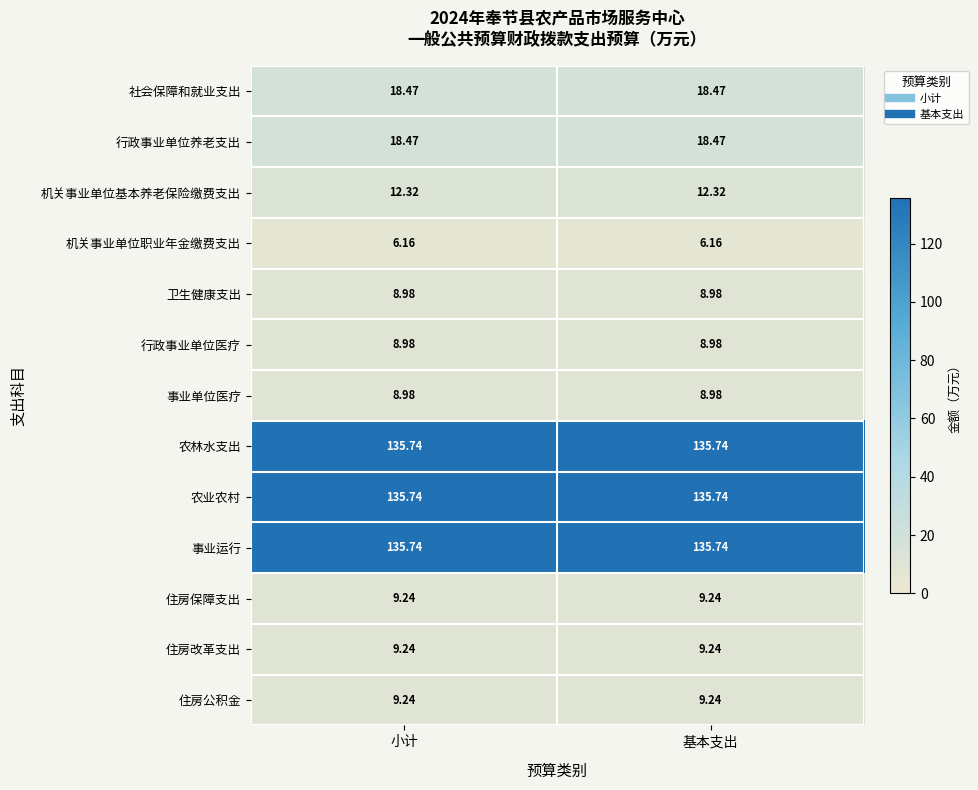

Reading left to right, transcribe all the data shown in this chart.

社会保障和就业支出: 小计=18.5	基本支出=18.5
行政事业单位养老支出: 小计=18.5	基本支出=18.5
机关事业单位基本养老保险缴费支出: 小计=12.3	基本支出=12.3
机关事业单位职业年金缴费支出: 小计=6.2	基本支出=6.2
卫生健康支出: 小计=9.0	基本支出=9.0
行政事业单位医疗: 小计=9.0	基本支出=9.0
事业单位医疗: 小计=9.0	基本支出=9.0
农林水支出: 小计=135.7	基本支出=135.7
农业农村: 小计=135.7	基本支出=135.7
事业运行: 小计=135.7	基本支出=135.7
住房保障支出: 小计=9.2	基本支出=9.2
住房改革支出: 小计=9.2	基本支出=9.2
住房公积金: 小计=9.2	基本支出=9.2